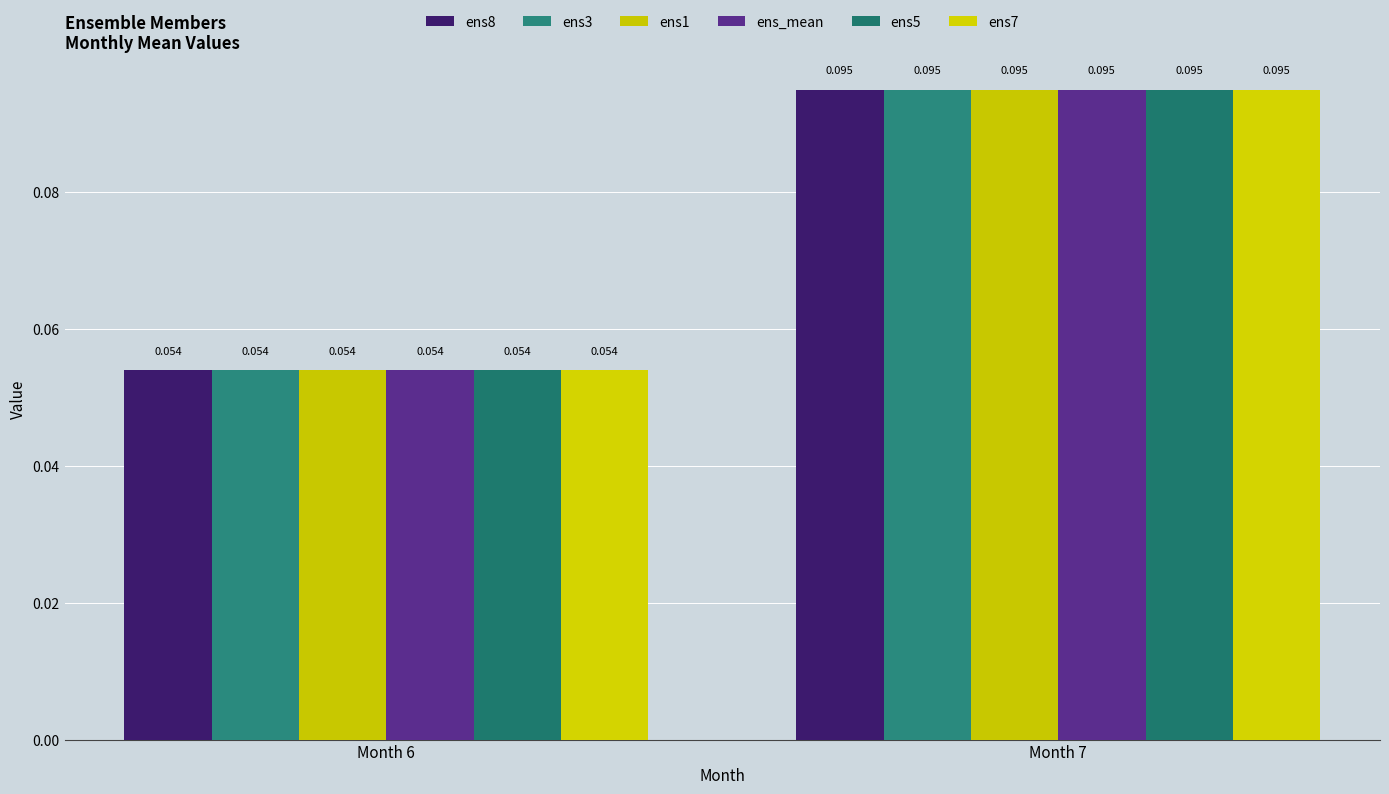

List the series in order of their peak value, highest first.

ens8, ens3, ens1, ens_mean, ens5, ens7